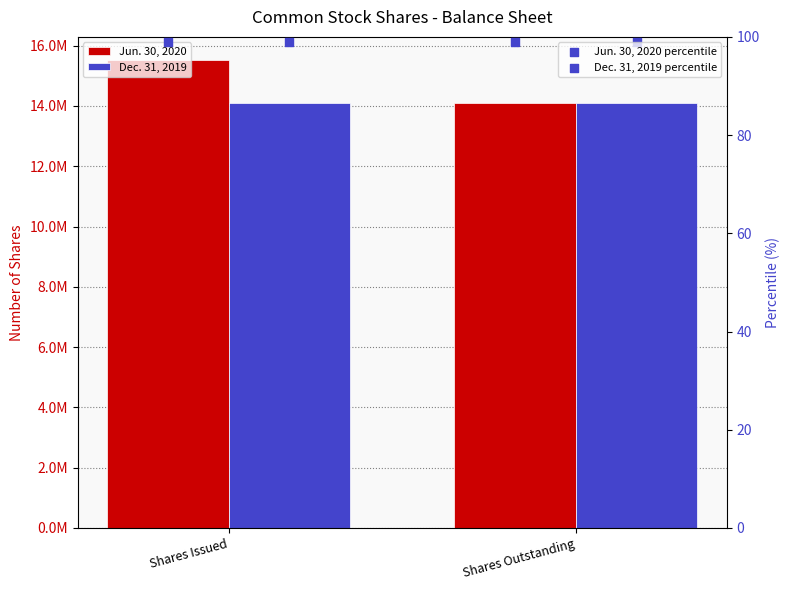

Which series has the largest total across all categories?

Jun. 30, 2020